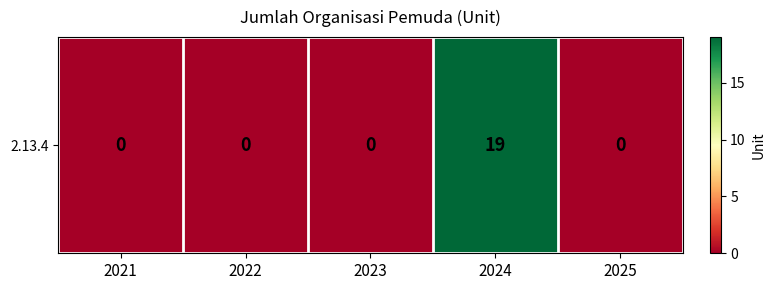

What is the maximum value shown in the chart?

19